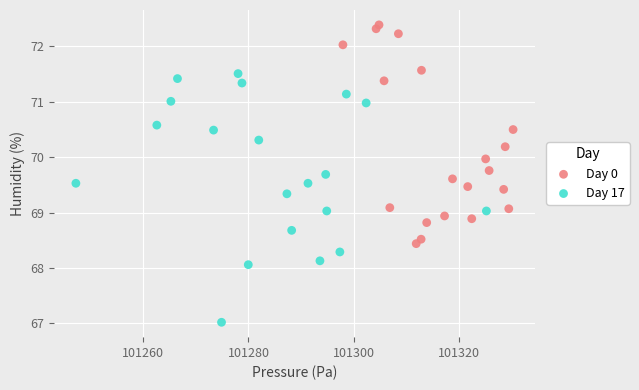

What are all the series names shown in the legend?

Day 0, Day 17